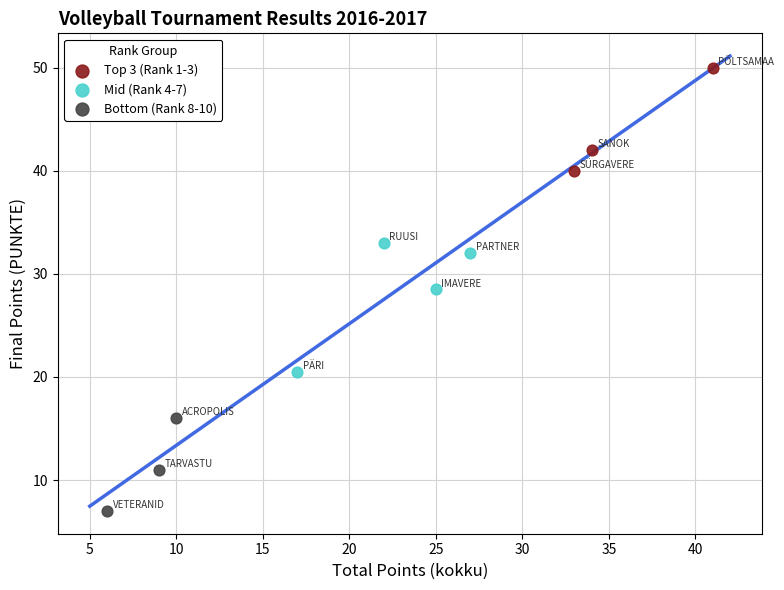

Which series reaches the maximum Y coordinate?

Top 3 (Rank 1-3)